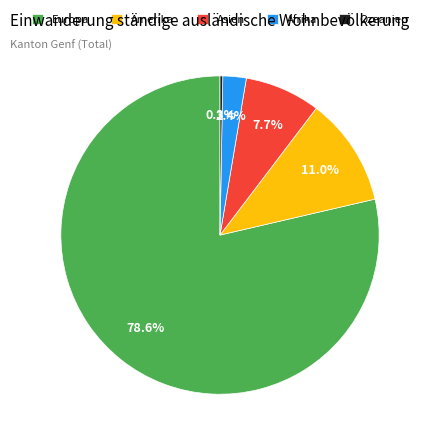

Does Afrika account for over 50% of the chart?

No